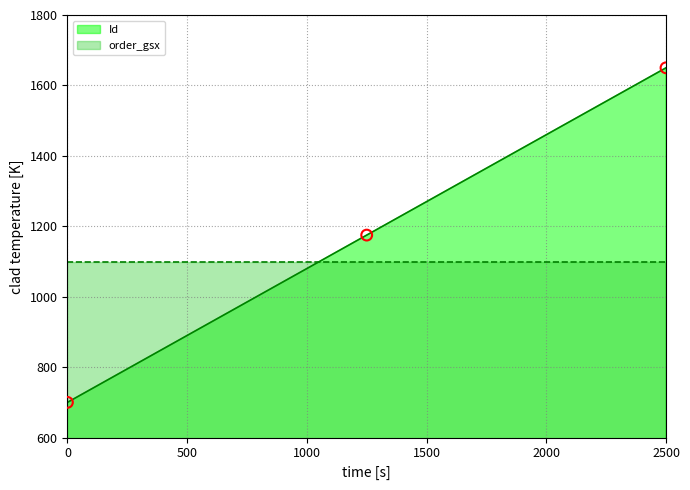

True or false: Id has a value of 1650 at 2500.

True